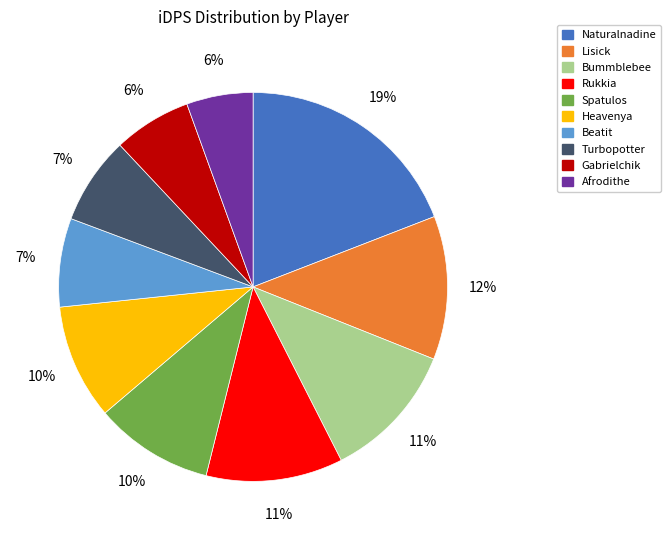

To the nearest percent, what portion does Turbopotter represent?

7%